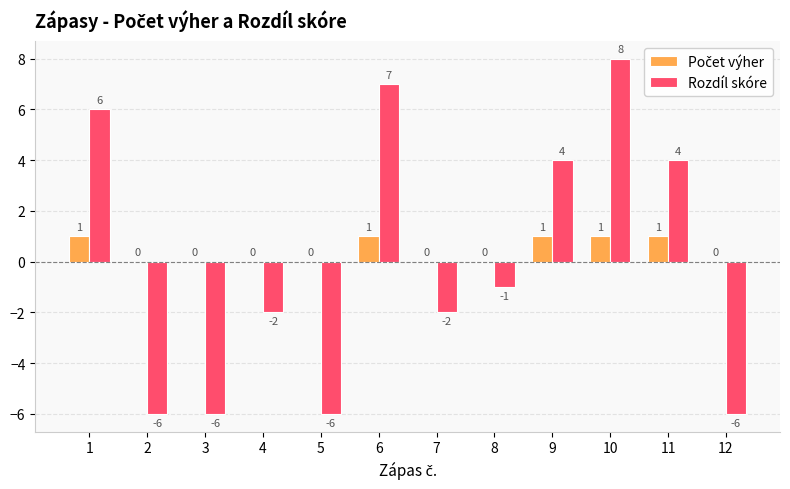

What is the total value across all series at 7?

-2